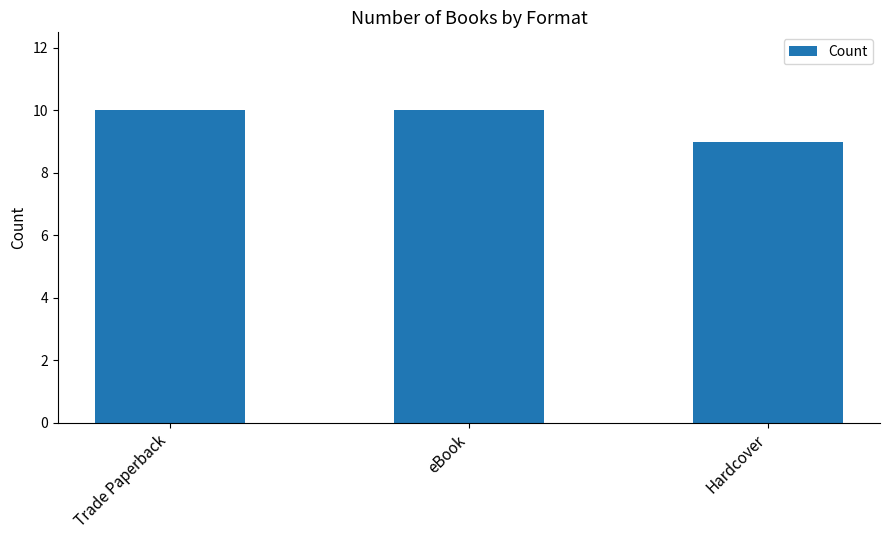

What is the change in value from Trade Paperback to Hardcover?

-1